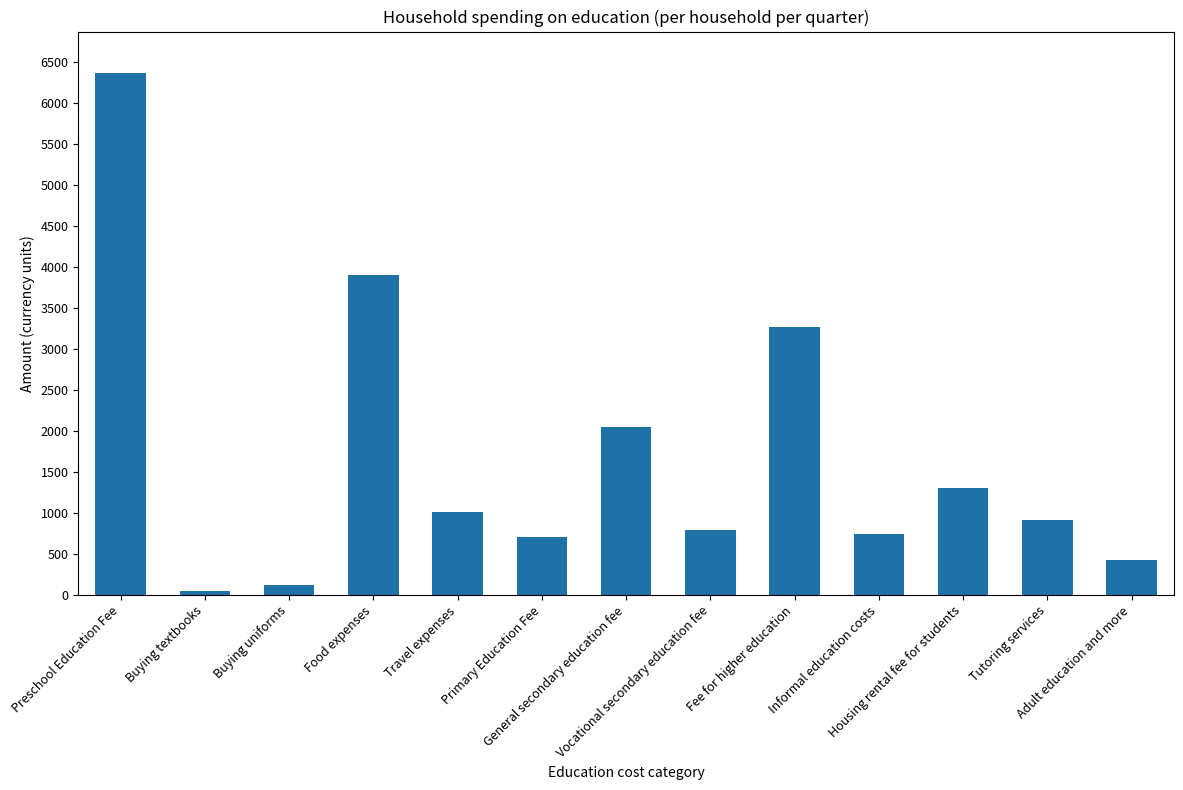

What position from the right is Informal education costs?

4